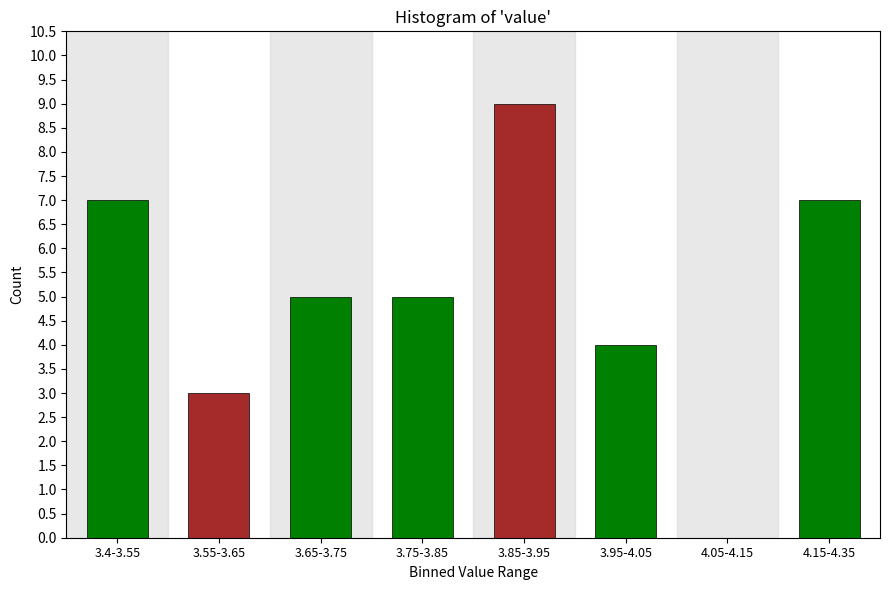

Reading left to right, list all the values displayed in this chart.

3.4-3.55=7	3.55-3.65=3	3.65-3.75=5	3.75-3.85=5	3.85-3.95=9	3.95-4.05=4	4.05-4.15=0	4.15-4.35=7